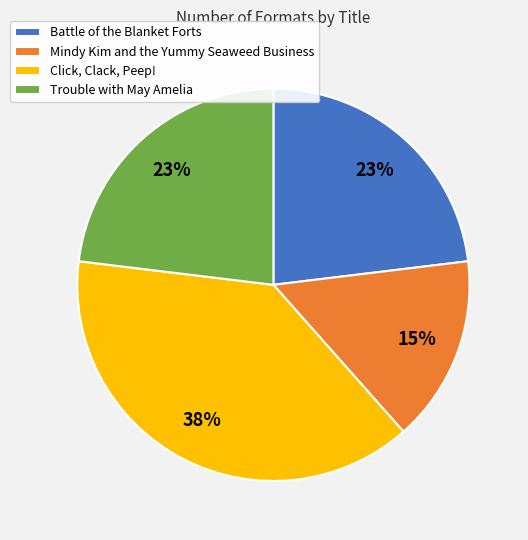

Is the sum of Mindy Kim and the Yummy Seaweed Business and Click, Clack, Peep! greater than half?

Yes